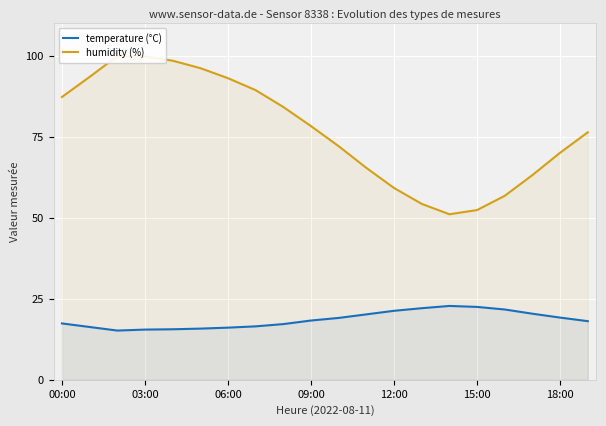

What is the difference between the highest and lowest values at 8?

67.0